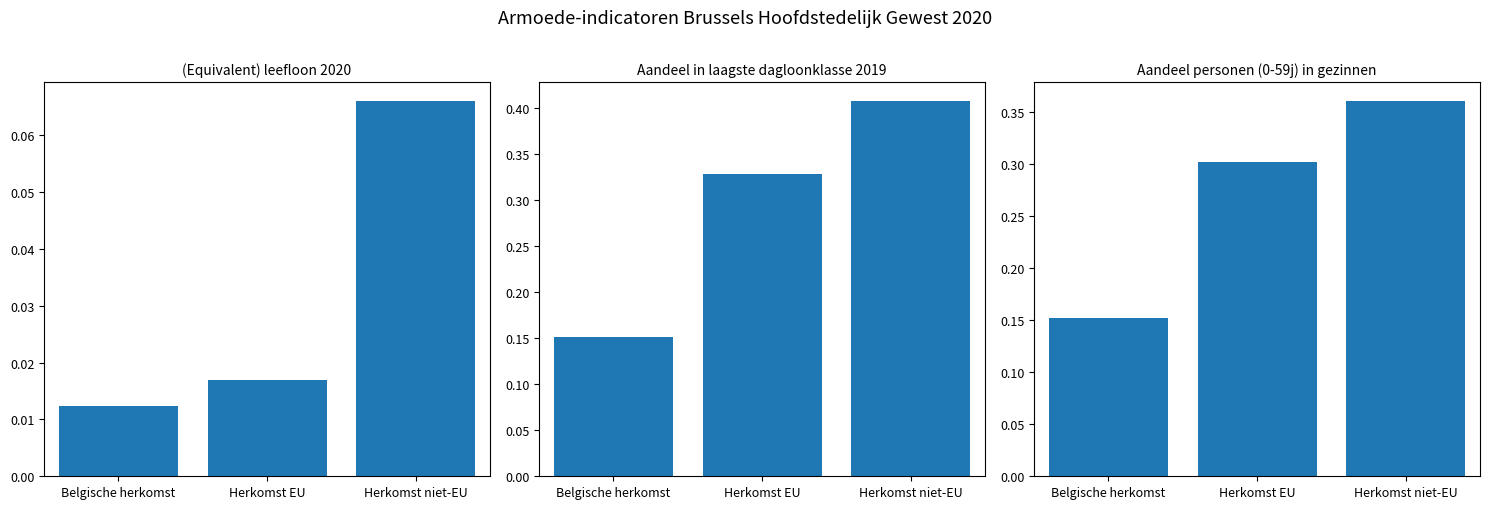

What is the minimum value for Aandeel personen (0-59j) in gezinnen?

0.2